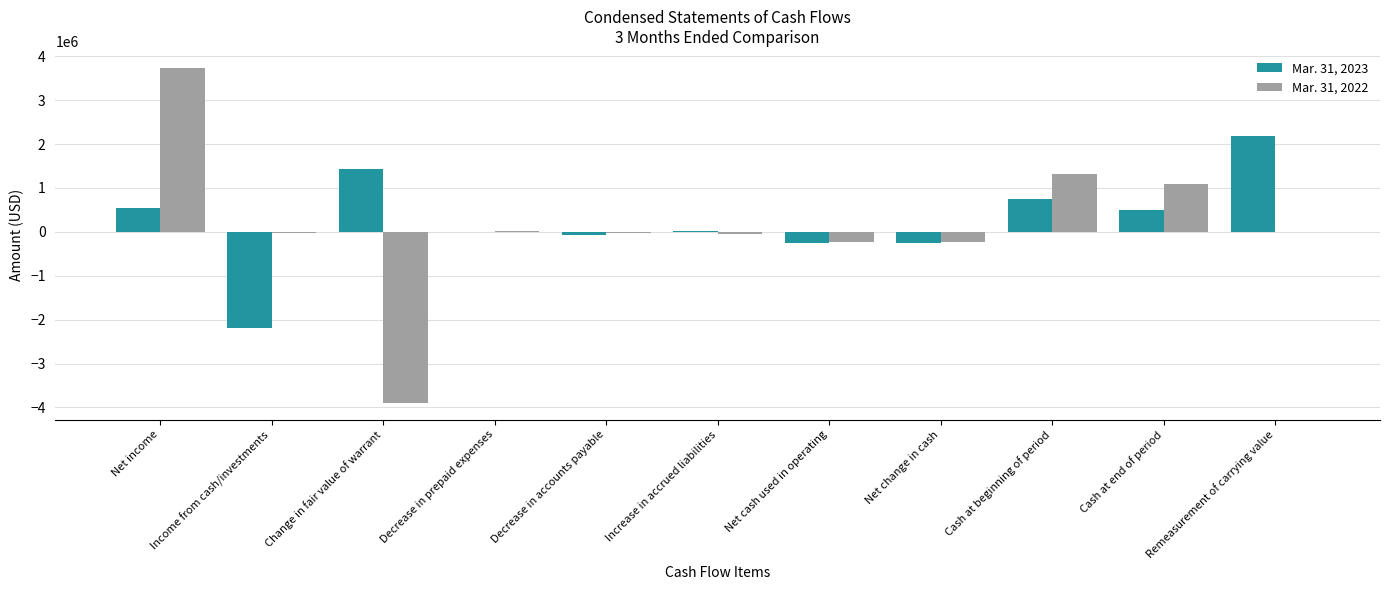

What is the maximum value shown in the chart?

3740000